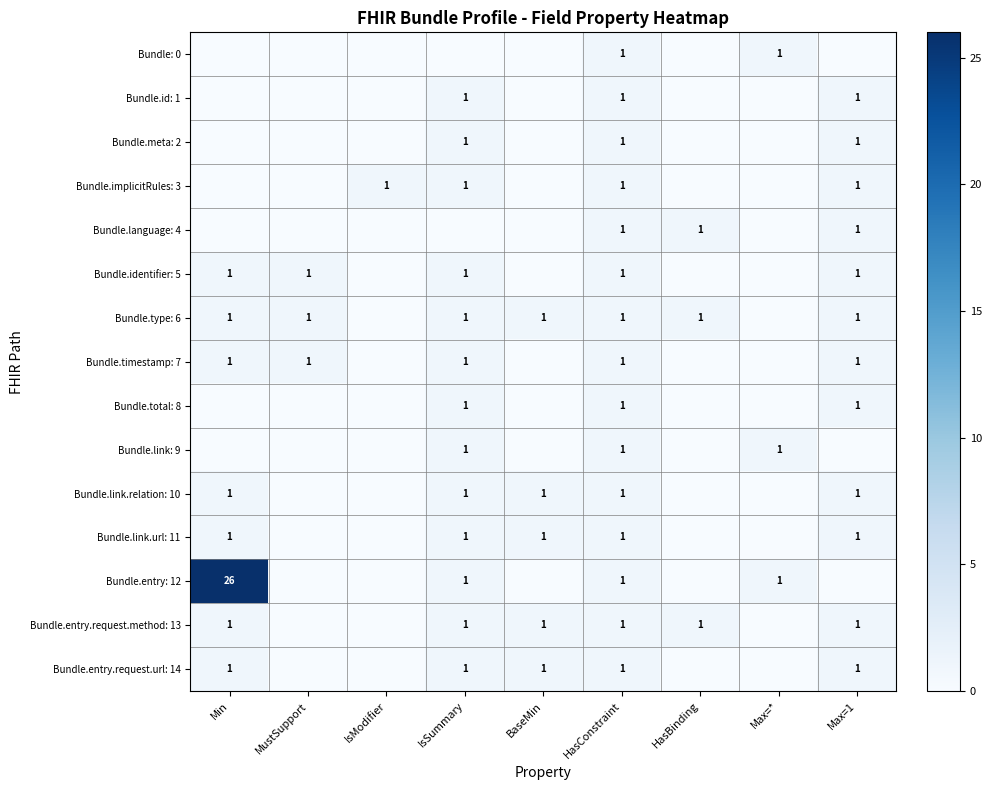

True or false: Bundle.entry: 12 has a value of 1 at HasConstraint.

True